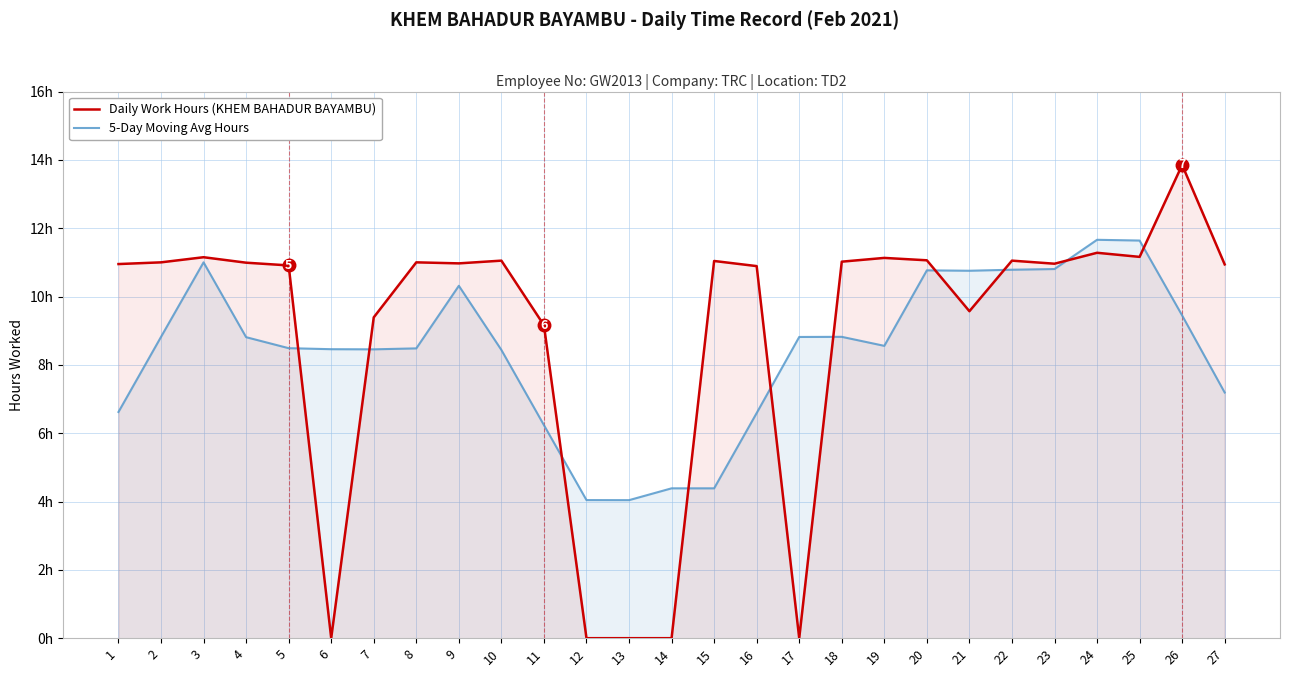

At which category is the sum across all series the highest?

26